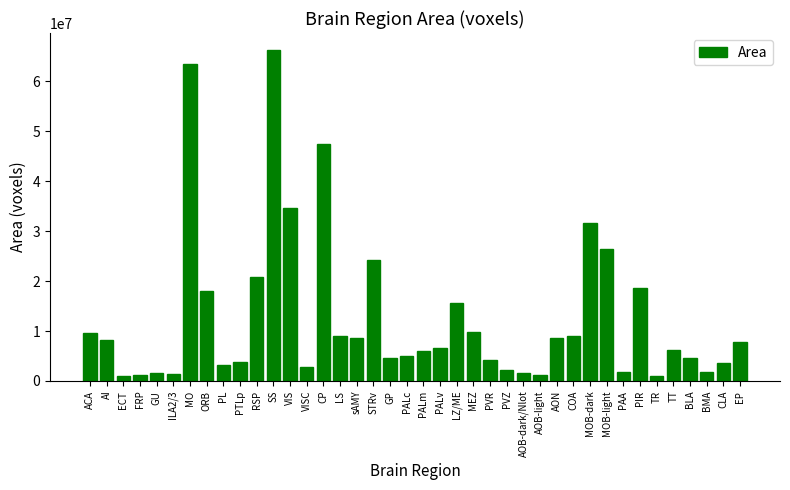

Are the bars horizontal?

No